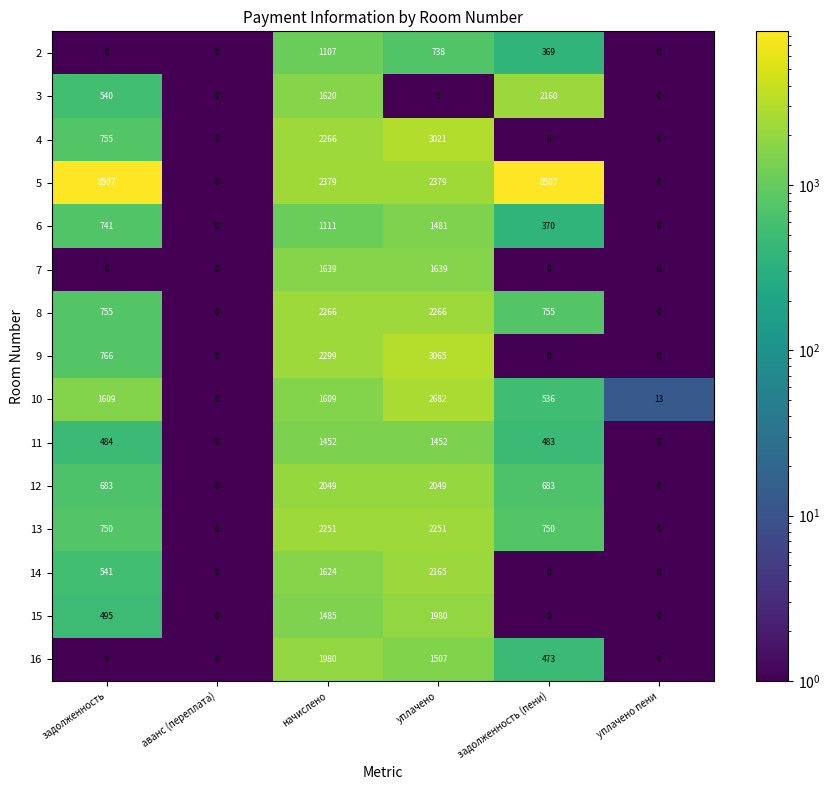

What is the difference between the 4 values at уплачено and начислено?

755